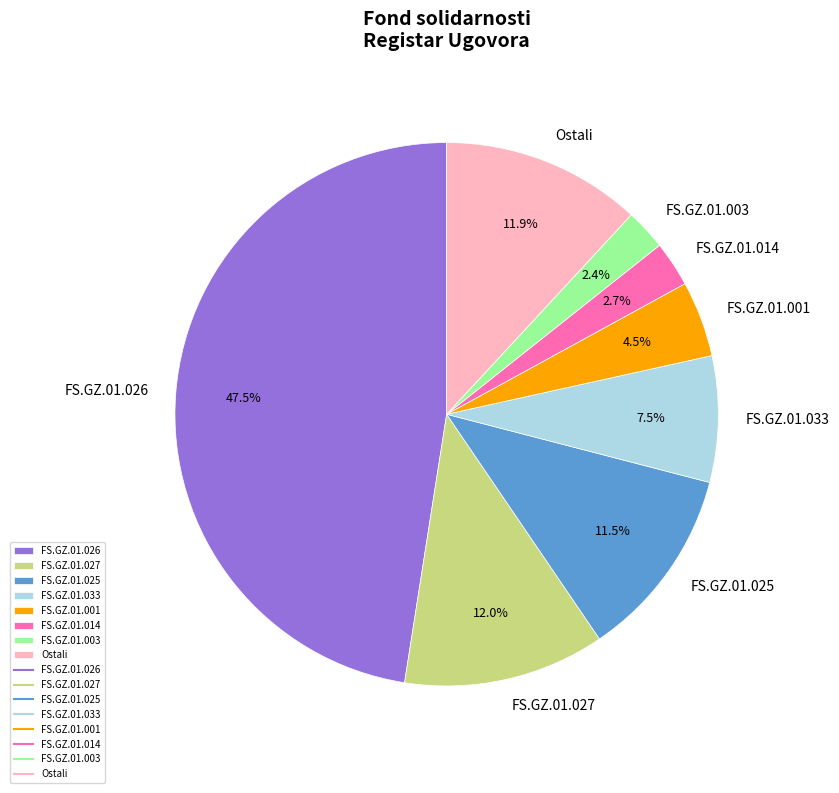

What is the largest slice in the pie chart?

FS.GZ.01.026